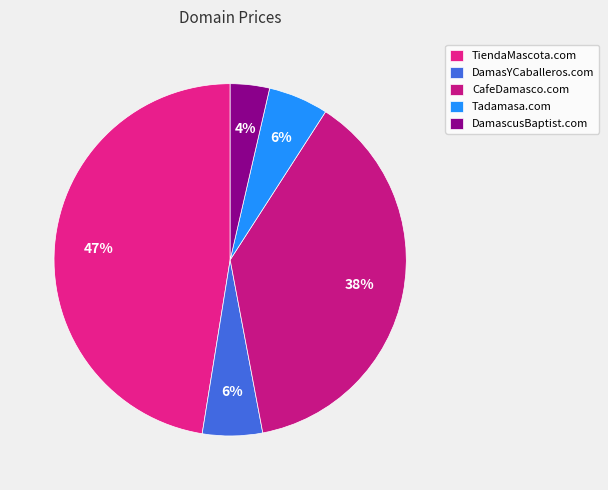

Is there a majority slice in this chart?

No